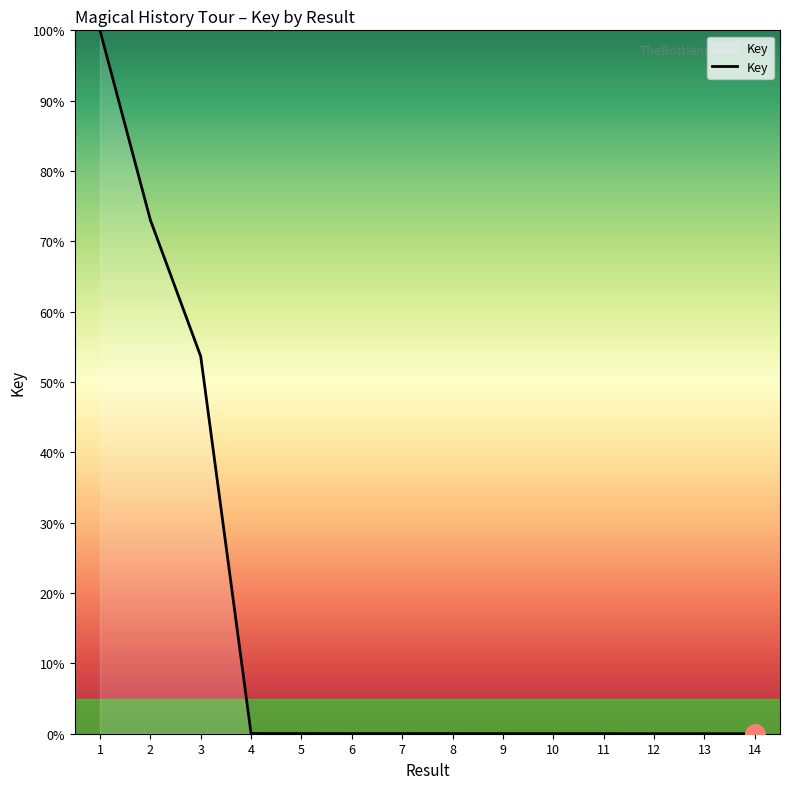

What is the difference between the maximum and minimum values?

100.0